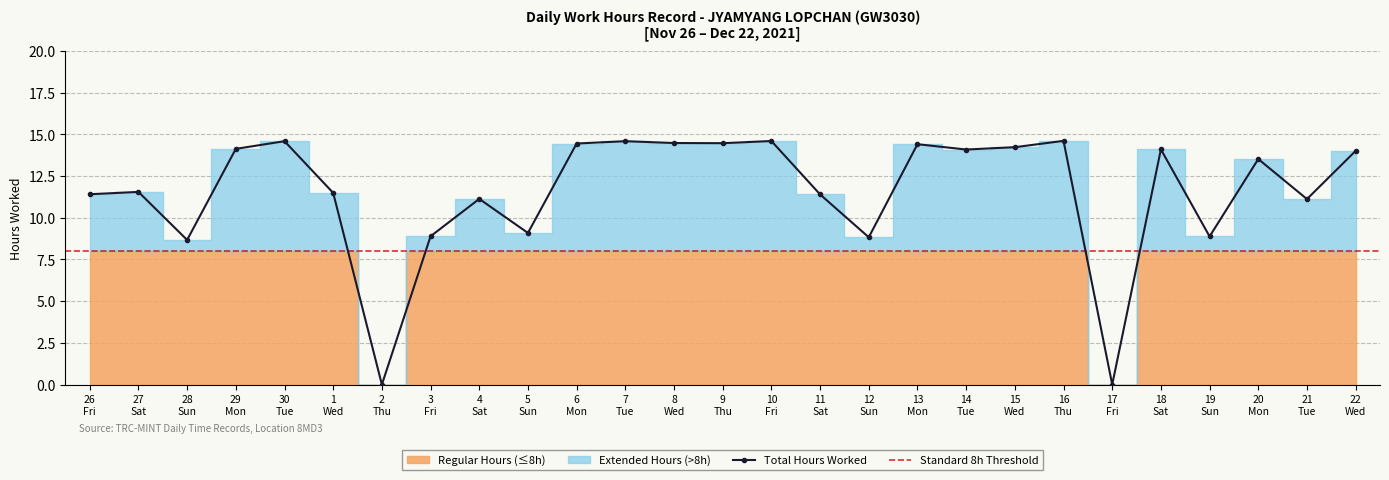

What is the value of the Total Hours Worked point at the 15th from the left?

14.6